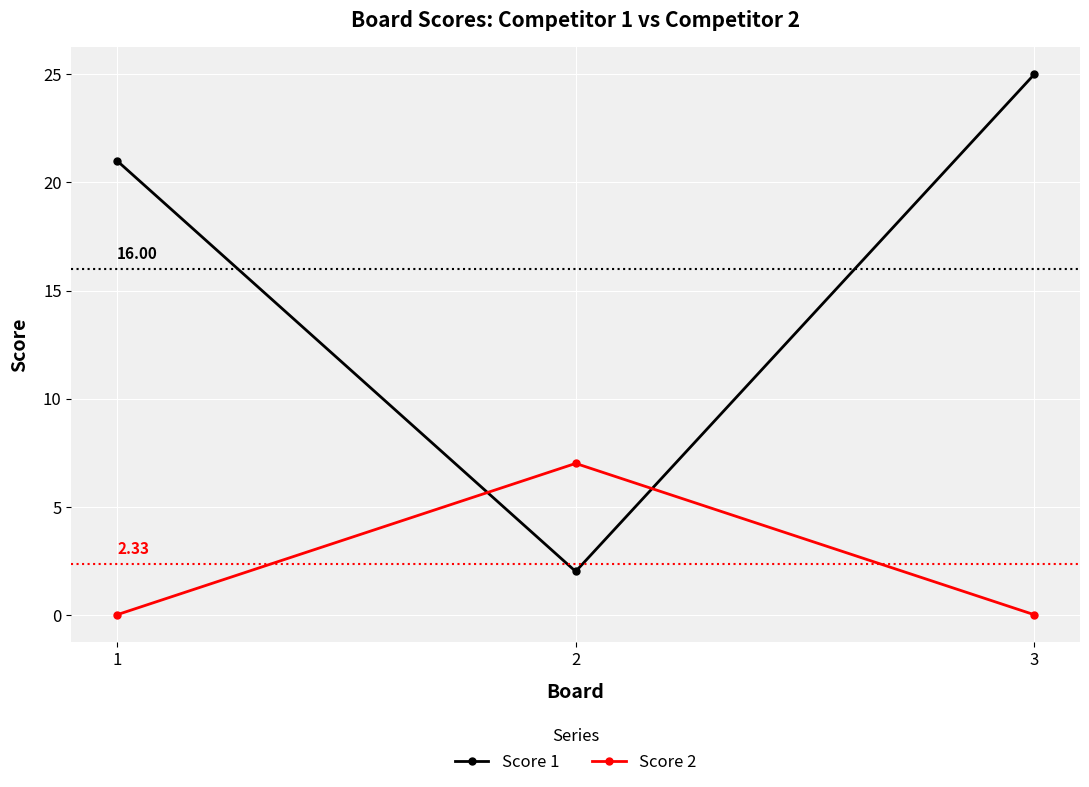

Reading right to left, transcribe all the data shown in this chart.

Score 1: 3=25	2=2	1=21
Score 2: 3=0	2=7	1=0